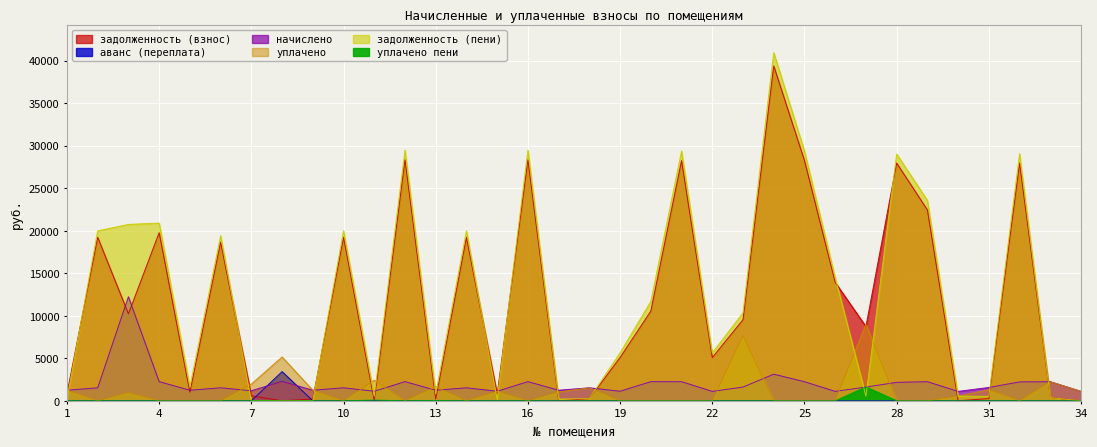

At which category does начислено reach its first local valley?

5